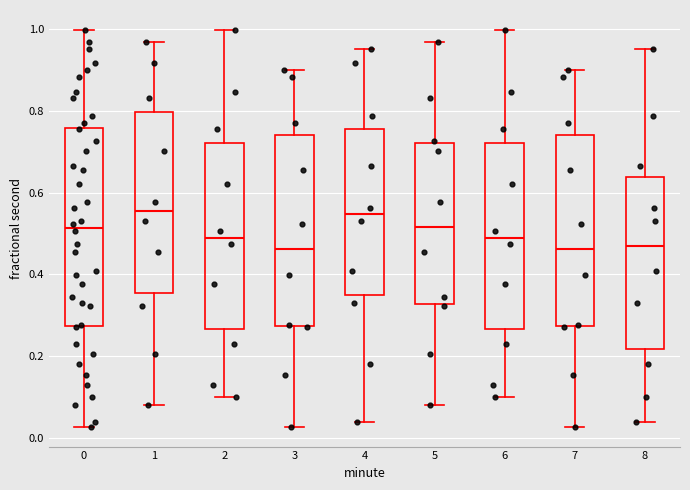

Reading left to right, read every box against the y-axis: the position of its median line, the range the box covers, and the ends of its whiskers. The values are not printed on the chart, so give them approximately, as read against the axis.

0: median 0.52, box 0.28 to 0.76, whiskers 0.02 to 1.00
1: median 0.56, box 0.36 to 0.80, whiskers 0.08 to 0.96
2: median 0.48, box 0.26 to 0.72, whiskers 0.10 to 1.00
3: median 0.46, box 0.28 to 0.74, whiskers 0.02 to 0.90
4: median 0.54, box 0.34 to 0.76, whiskers 0.04 to 0.96
5: median 0.52, box 0.32 to 0.72, whiskers 0.08 to 0.96
6: median 0.48, box 0.26 to 0.72, whiskers 0.10 to 1.00
7: median 0.46, box 0.28 to 0.74, whiskers 0.02 to 0.90
8: median 0.48, box 0.22 to 0.64, whiskers 0.04 to 0.96